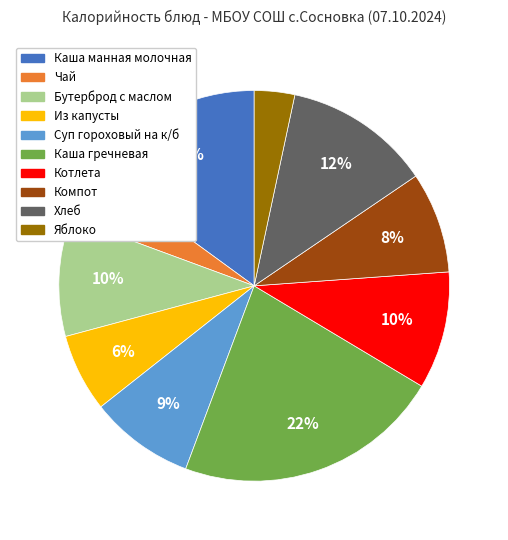

Does Хлеб account for over 50% of the chart?

No